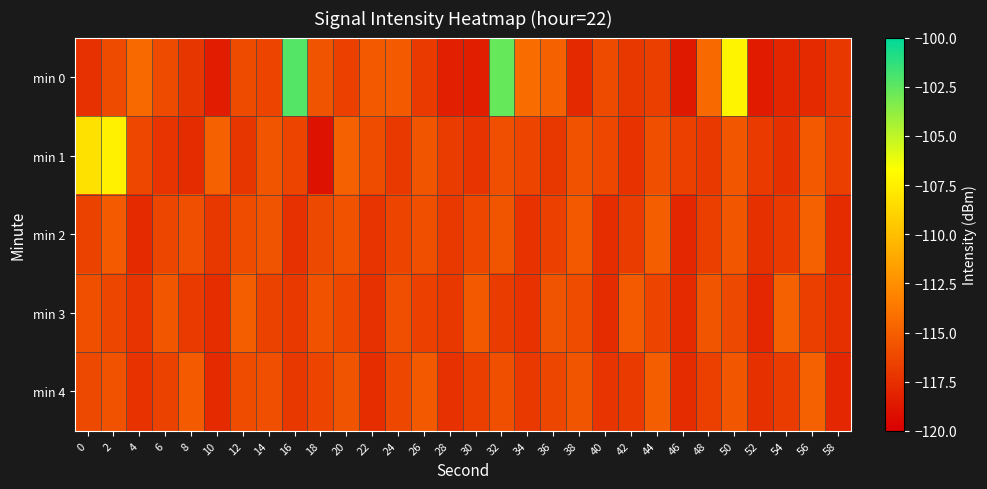

Which category has the highest value across all series?

16